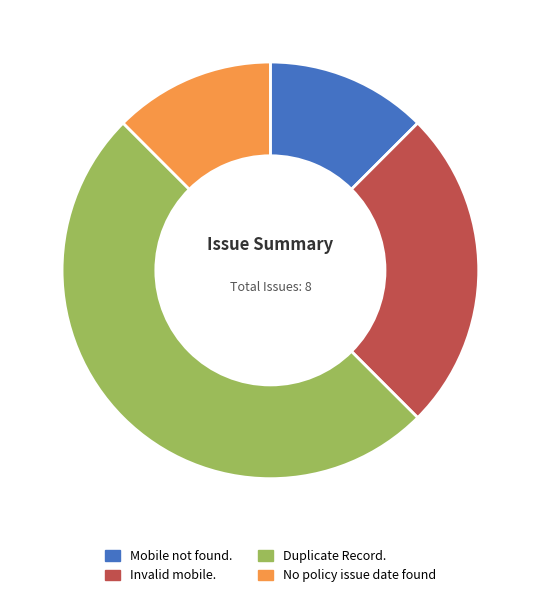

Combined, do Duplicate Record. and No policy issue date found account for over 50%?

Yes